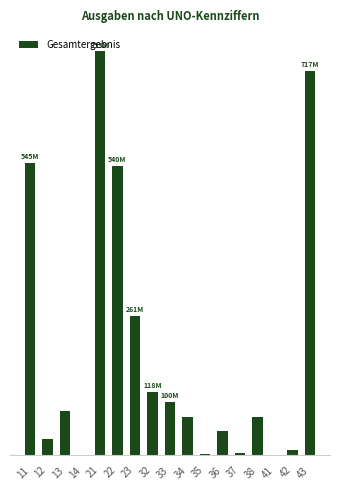

Are the bars horizontal?

No